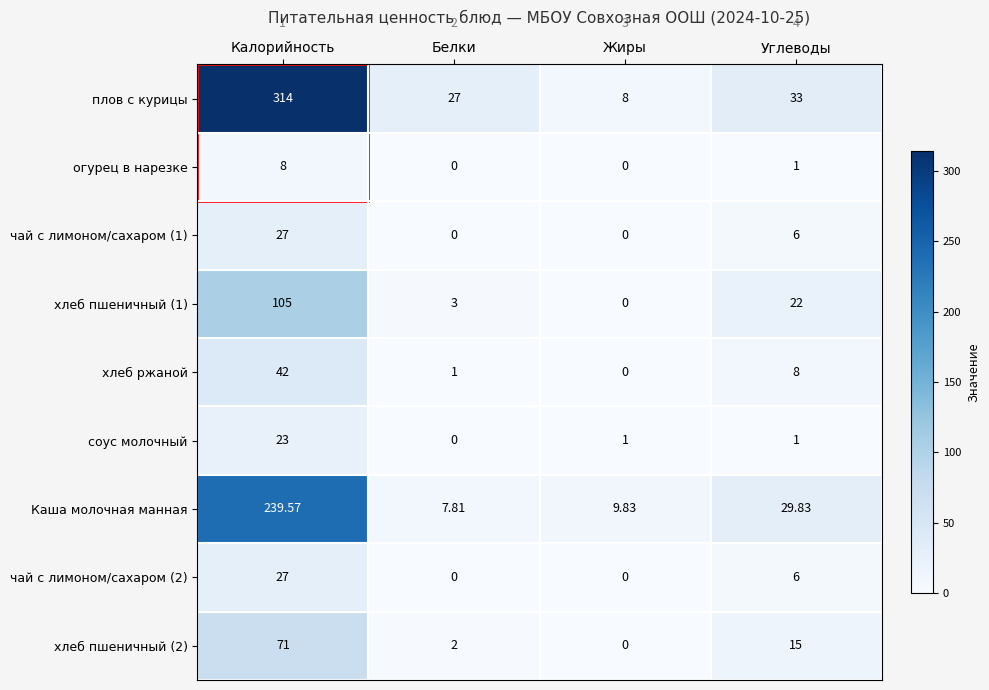

Which category has the highest value across all series?

Калорийность